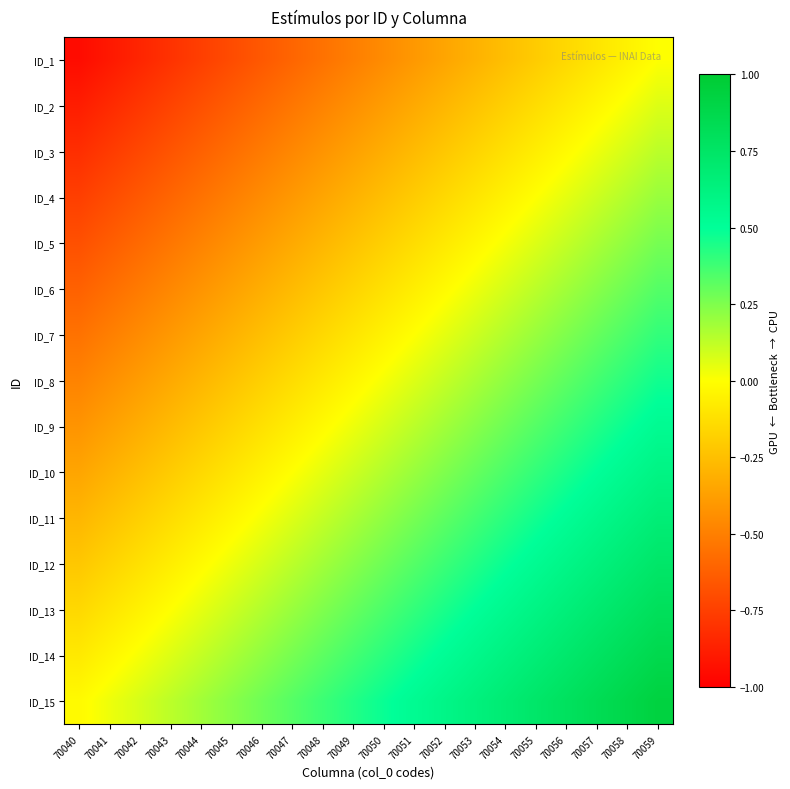

Reading left to right, transcribe all the data shown in this chart.

ID_1: 70040=-0.9	70041=-0.9	70042=-0.8	70043=-0.8	70044=-0.8	70045=-0.7	70046=-0.7	70047=-0.6	70048=-0.6	70049=-0.5	70050=-0.4	70051=-0.4	70052=-0.3	70053=-0.3	70054=-0.2	70055=-0.2	70056=-0.2	70057=-0.1	70058=-0.1	70059=0.0
ID_2: 70040=-0.9	70041=-0.8	70042=-0.8	70043=-0.7	70044=-0.7	70045=-0.6	70046=-0.6	70047=-0.5	70048=-0.5	70049=-0.4	70050=-0.4	70051=-0.3	70052=-0.3	70053=-0.2	70054=-0.2	70055=-0.1	70056=-0.1	70057=-0.0	70058=0.0	70059=0.1
ID_3: 70040=-0.8	70041=-0.8	70042=-0.7	70043=-0.7	70044=-0.6	70045=-0.6	70046=-0.5	70047=-0.5	70048=-0.4	70049=-0.4	70050=-0.3	70051=-0.3	70052=-0.2	70053=-0.2	70054=-0.1	70055=-0.1	70056=-0.0	70057=0.0	70058=0.1	70059=0.1
ID_4: 70040=-0.8	70041=-0.7	70042=-0.7	70043=-0.6	70044=-0.6	70045=-0.5	70046=-0.5	70047=-0.4	70048=-0.4	70049=-0.3	70050=-0.2	70051=-0.2	70052=-0.2	70053=-0.1	70054=-0.1	70055=0.0	70056=0.0	70057=0.1	70058=0.1	70059=0.2
ID_5: 70040=-0.7	70041=-0.6	70042=-0.6	70043=-0.5	70044=-0.5	70045=-0.4	70046=-0.4	70047=-0.3	70048=-0.3	70049=-0.2	70050=-0.2	70051=-0.1	70052=-0.1	70053=-0.0	70054=0.0	70055=0.1	70056=0.1	70057=0.2	70058=0.2	70059=0.3
ID_6: 70040=-0.6	70041=-0.6	70042=-0.5	70043=-0.5	70044=-0.4	70045=-0.4	70046=-0.3	70047=-0.3	70048=-0.2	70049=-0.2	70050=-0.1	70051=-0.1	70052=-0.0	70053=0.0	70054=0.1	70055=0.1	70056=0.2	70057=0.2	70058=0.3	70059=0.3
ID_7: 70040=-0.5	70041=-0.5	70042=-0.4	70043=-0.4	70044=-0.3	70045=-0.3	70046=-0.2	70047=-0.2	70048=-0.1	70049=-0.1	70050=-0.0	70051=0.0	70052=0.1	70053=0.1	70054=0.2	70055=0.2	70056=0.2	70057=0.3	70058=0.3	70059=0.4
ID_8: 70040=-0.5	70041=-0.4	70042=-0.4	70043=-0.3	70044=-0.3	70045=-0.2	70046=-0.2	70047=-0.1	70048=-0.1	70049=-0.0	70050=0.0	70051=0.1	70052=0.1	70053=0.2	70054=0.2	70055=0.3	70056=0.3	70057=0.4	70058=0.4	70059=0.5
ID_9: 70040=-0.4	70041=-0.4	70042=-0.3	70043=-0.3	70044=-0.2	70045=-0.2	70046=-0.1	70047=-0.1	70048=-0.0	70049=0.0	70050=0.1	70051=0.1	70052=0.2	70053=0.2	70054=0.3	70055=0.3	70056=0.4	70057=0.4	70058=0.5	70059=0.5
ID_10: 70040=-0.4	70041=-0.3	70042=-0.2	70043=-0.2	70044=-0.2	70045=-0.1	70046=-0.1	70047=0.0	70048=0.0	70049=0.1	70050=0.2	70051=0.2	70052=0.2	70053=0.3	70054=0.3	70055=0.4	70056=0.4	70057=0.5	70058=0.5	70059=0.6
ID_11: 70040=-0.3	70041=-0.2	70042=-0.2	70043=-0.1	70044=-0.1	70045=-0.0	70046=0.0	70047=0.1	70048=0.1	70049=0.2	70050=0.2	70051=0.3	70052=0.3	70053=0.4	70054=0.4	70055=0.5	70056=0.5	70057=0.6	70058=0.6	70059=0.7
ID_12: 70040=-0.2	70041=-0.2	70042=-0.1	70043=-0.1	70044=-0.0	70045=0.0	70046=0.1	70047=0.1	70048=0.2	70049=0.2	70050=0.3	70051=0.3	70052=0.4	70053=0.4	70054=0.5	70055=0.5	70056=0.6	70057=0.6	70058=0.7	70059=0.7
ID_13: 70040=-0.2	70041=-0.1	70042=-0.1	70043=0.0	70044=0.0	70045=0.1	70046=0.1	70047=0.2	70048=0.2	70049=0.3	70050=0.4	70051=0.4	70052=0.5	70053=0.5	70054=0.6	70055=0.6	70056=0.6	70057=0.7	70058=0.8	70059=0.8
ID_14: 70040=-0.1	70041=-0.0	70042=0.0	70043=0.1	70044=0.1	70045=0.2	70046=0.2	70047=0.3	70048=0.3	70049=0.4	70050=0.4	70051=0.5	70052=0.5	70053=0.6	70054=0.6	70055=0.7	70056=0.7	70057=0.8	70058=0.8	70059=0.9
ID_15: 70040=-0.0	70041=0.0	70042=0.1	70043=0.1	70044=0.2	70045=0.2	70046=0.3	70047=0.3	70048=0.4	70049=0.4	70050=0.5	70051=0.5	70052=0.6	70053=0.6	70054=0.7	70055=0.7	70056=0.8	70057=0.8	70058=0.9	70059=0.9